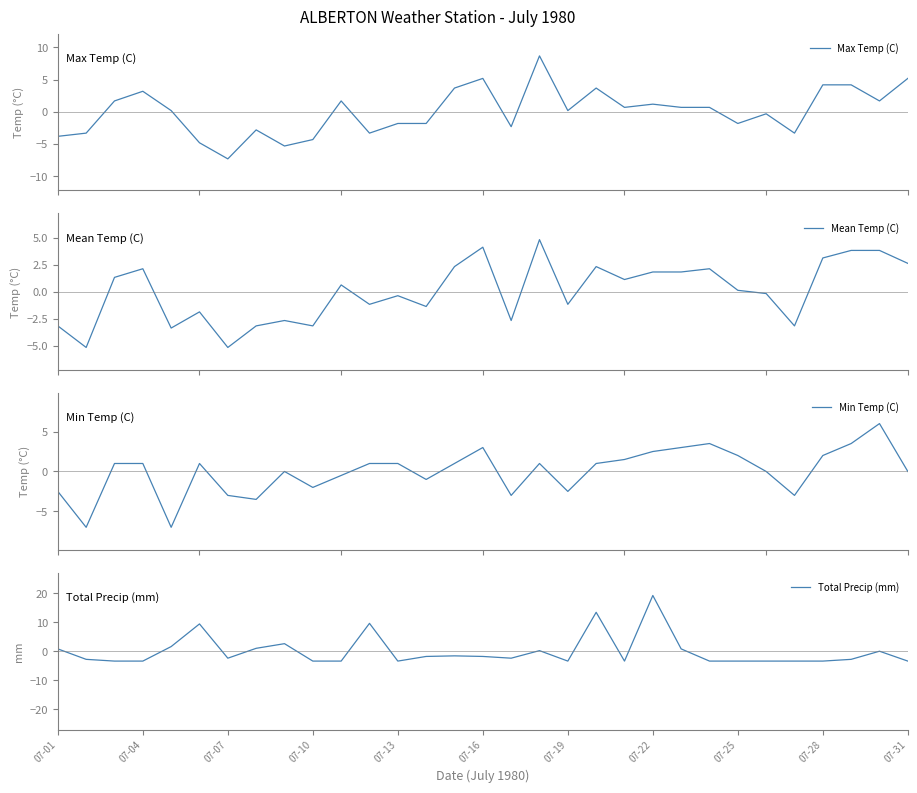

Which series has the largest range (max minus min)?

Total Precip (mm)